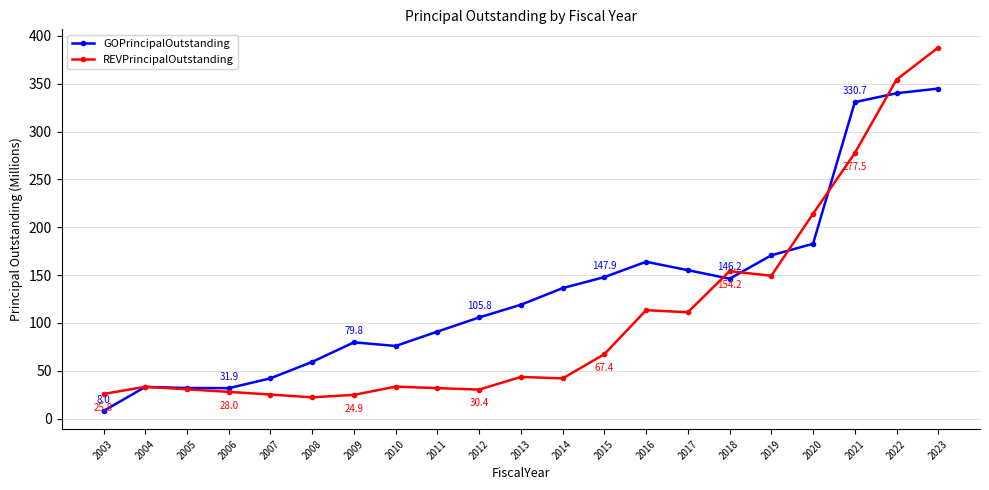

How many intersections are there between REVPrincipalOutstanding and GOPrincipalOutstanding?

6